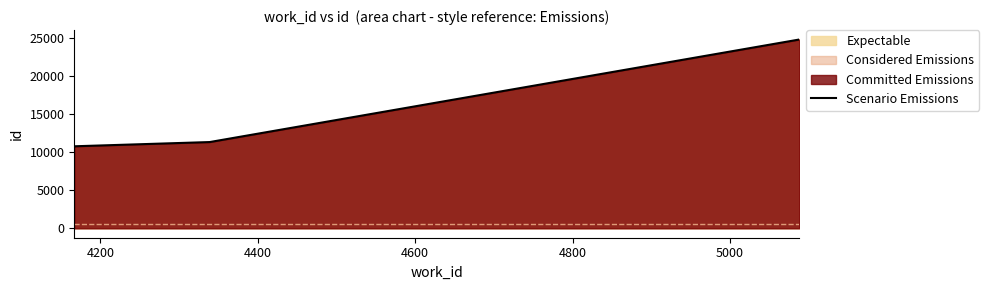

What is the greatest value displayed?

24825